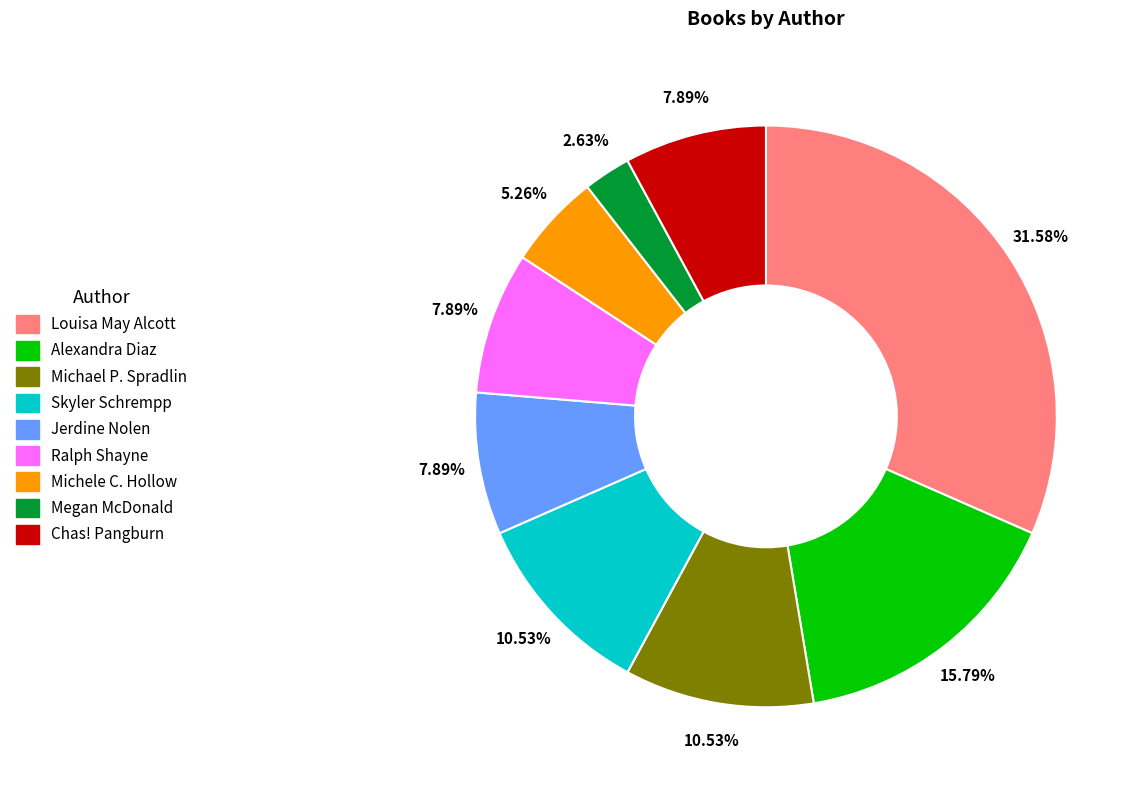

What percentage is NOT represented by Megan McDonald?

97.4%